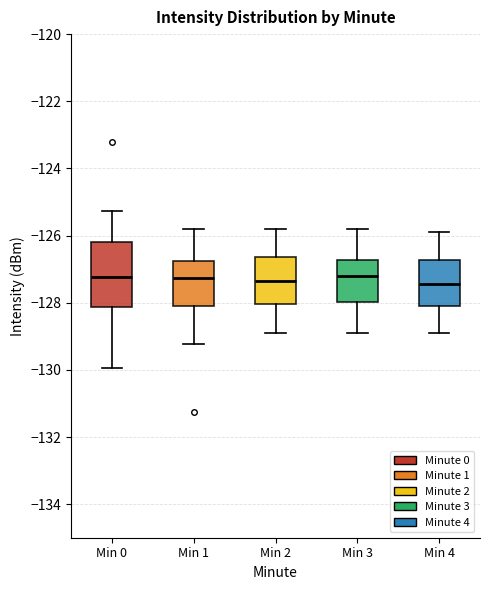

Reading left to right, read every box against the y-axis: the position of its median line, the range the box covers, and the ends of its whiskers. The values are not printed on the chart, so give them approximately, as read against the axis.

Min 0: median -127.2, box -128.2 to -126.2, whiskers -130.0 to -125.2
Min 1: median -127.2, box -128.0 to -126.8, whiskers -129.2 to -125.8
Min 2: median -127.4, box -128.0 to -126.6, whiskers -128.8 to -125.8
Min 3: median -127.2, box -128.0 to -126.8, whiskers -128.8 to -125.8
Min 4: median -127.4, box -128.0 to -126.8, whiskers -128.8 to -125.8